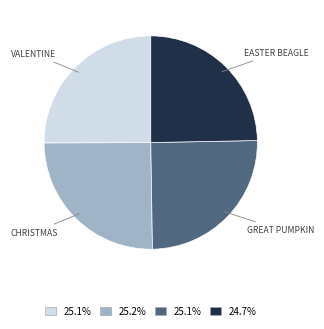

Is there a majority slice in this chart?

No